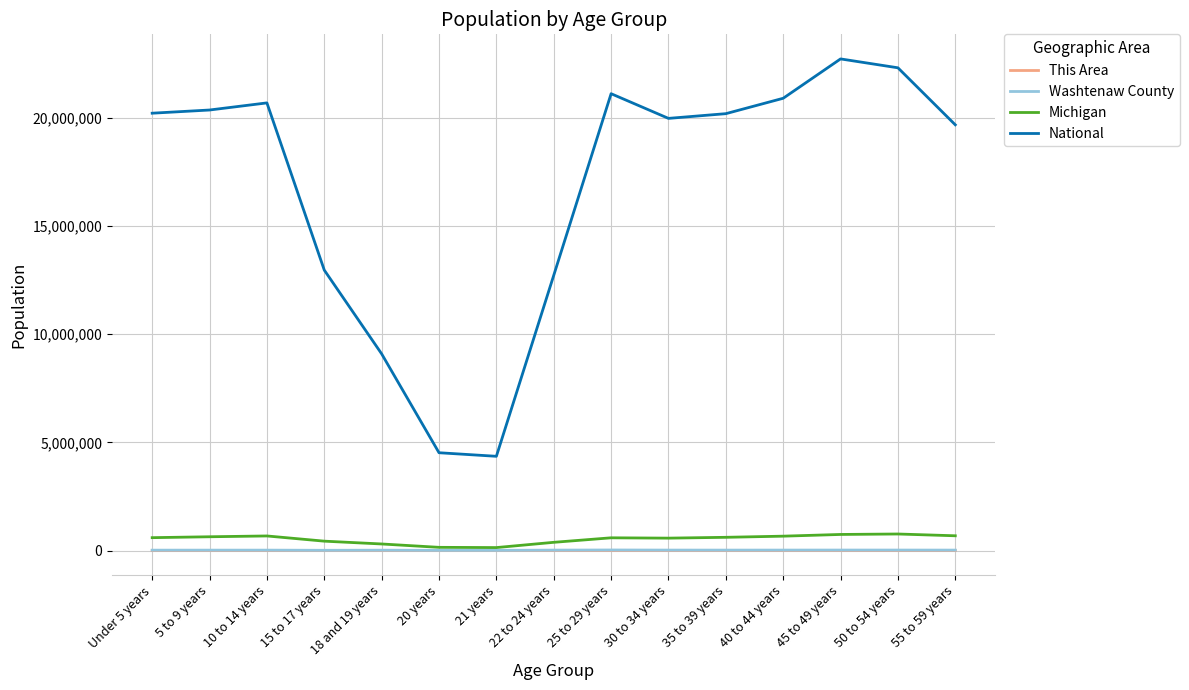

Read the Michigan value at 18 and 19 years.

304817